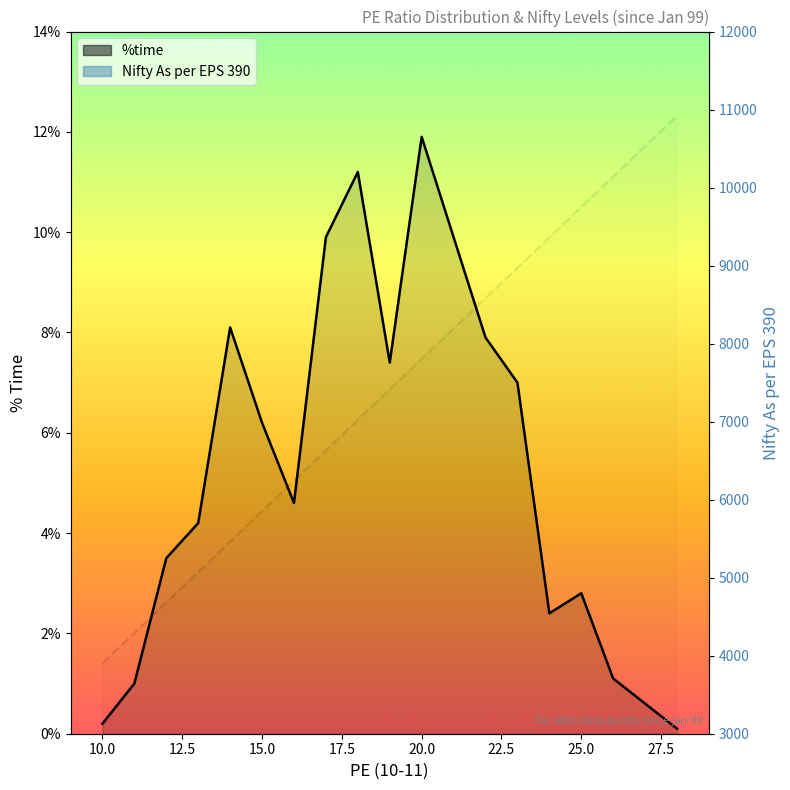

How many distinct data groups are displayed?

2